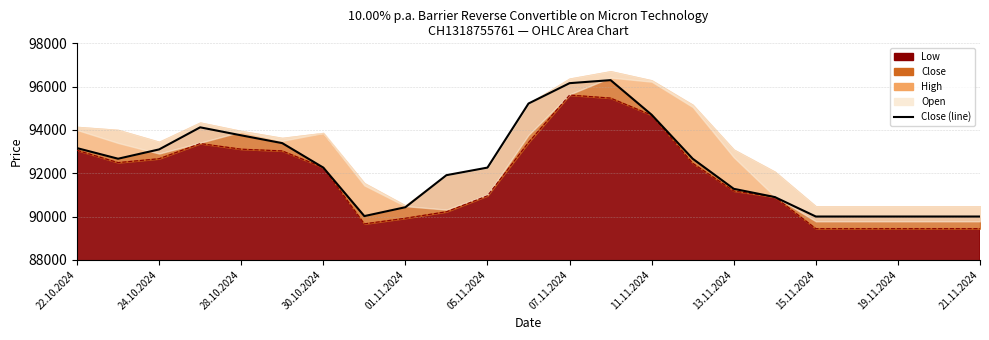

What is the value of the 3rd point from the left?

93100